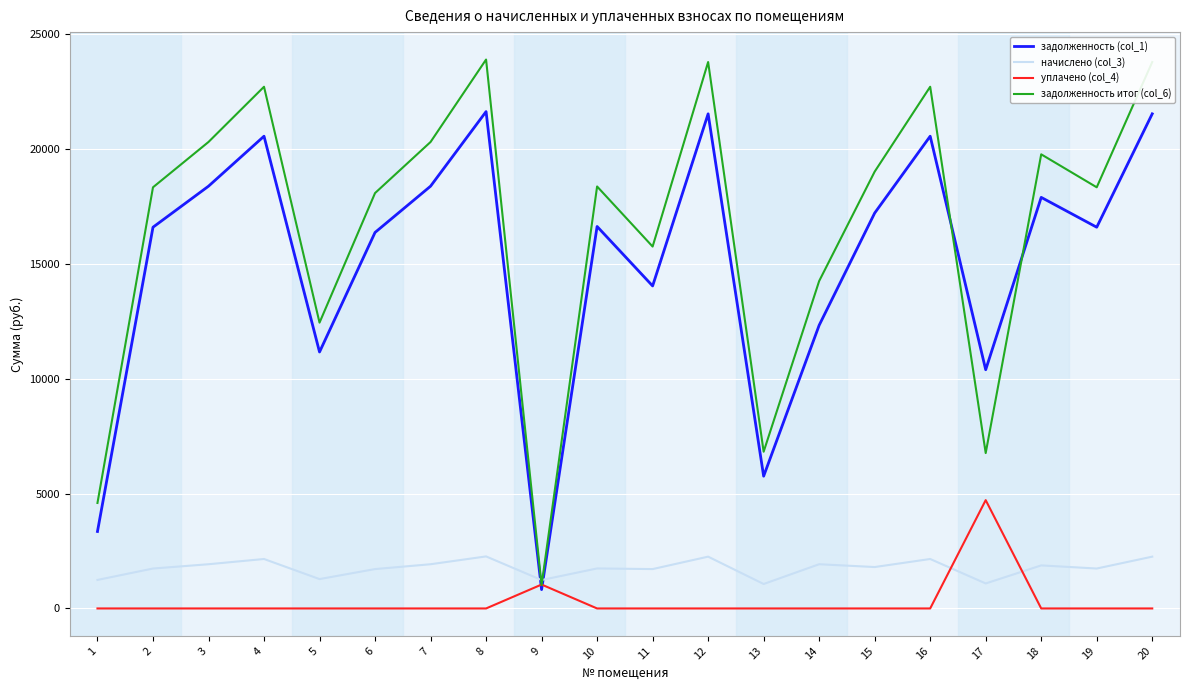

What is the greatest value displayed?

23900.0